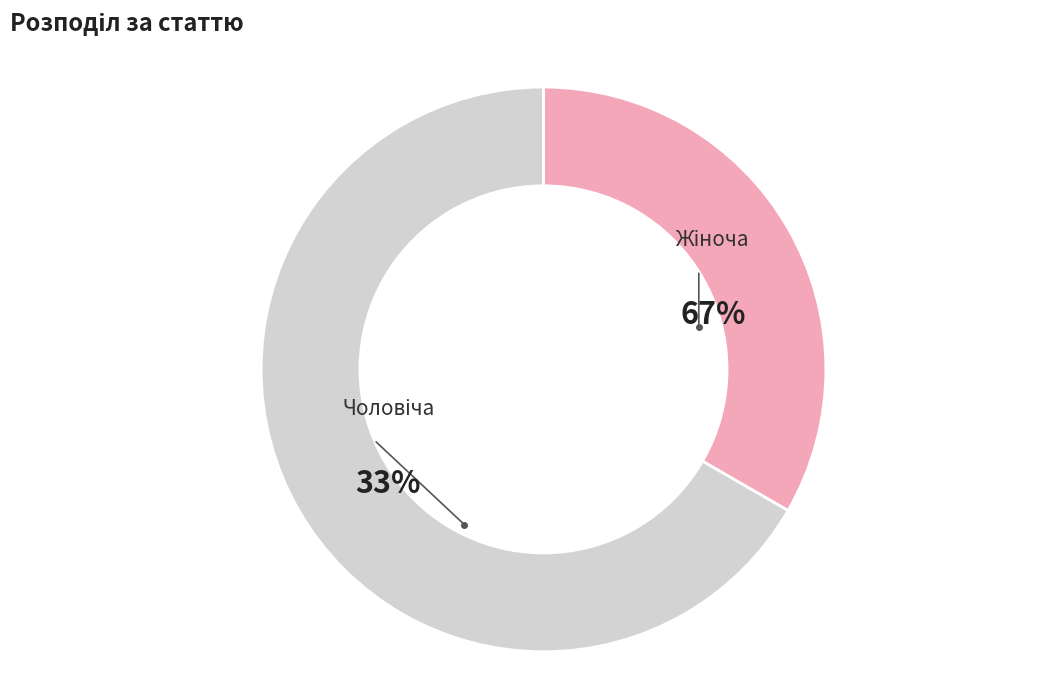

Combined, what portion of the pie is Жіноча and Чоловіча?

100.0%